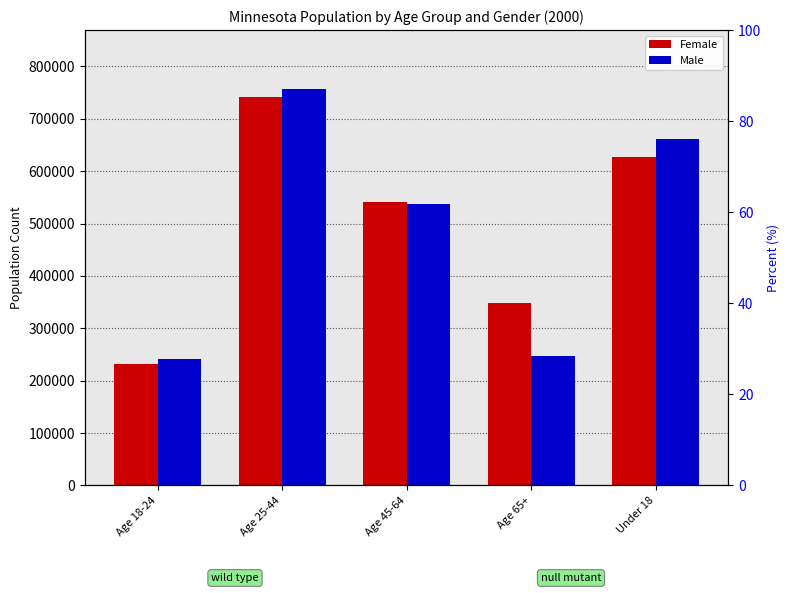

What is the difference between the highest and lowest values at Age 18-24?

8685